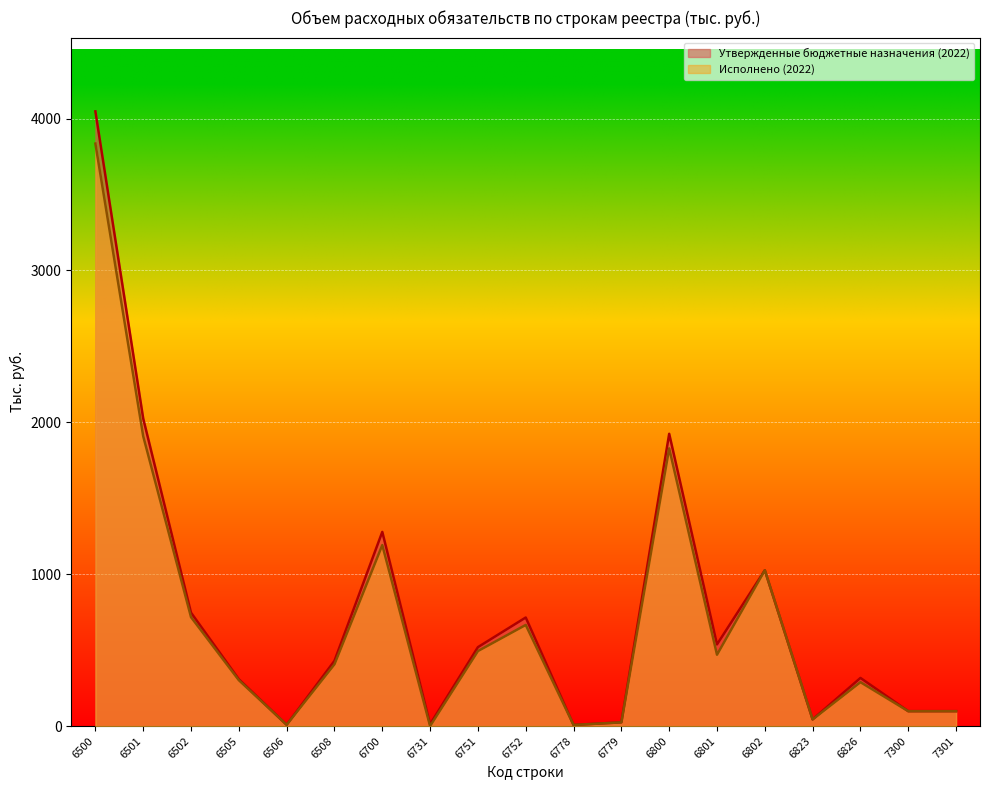

Rank the series by their average value, from highest to lowest.

Утвержденные бюджетные назначения (2022), Исполнено (2022)